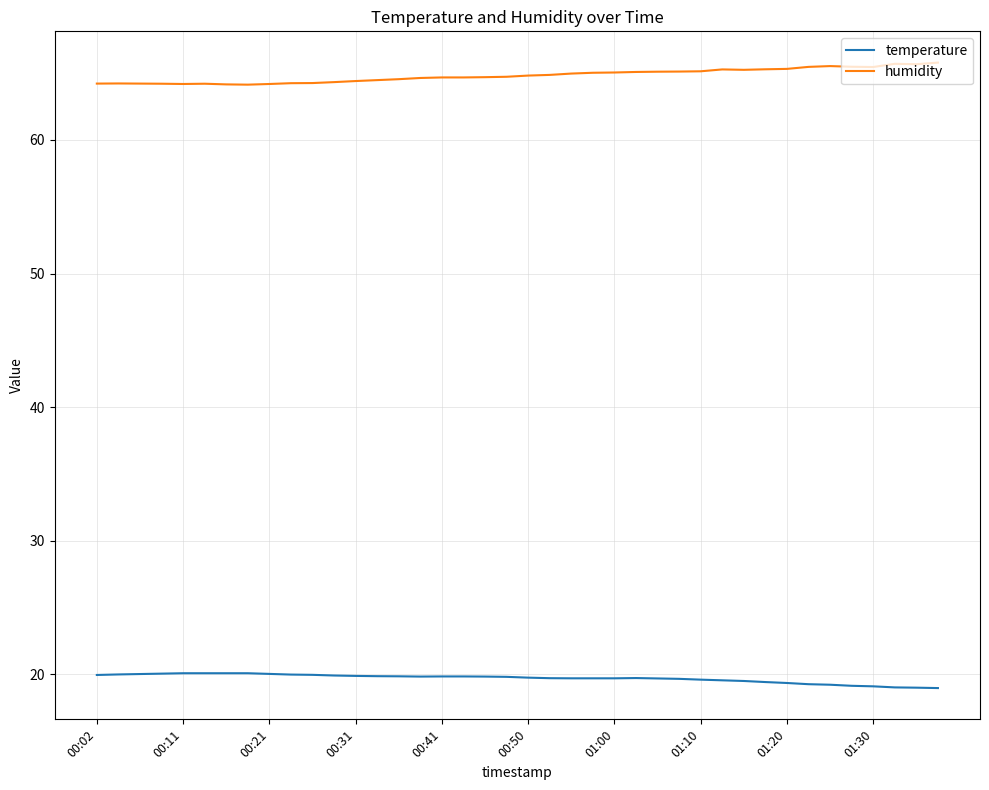

List the series in order of their overall mean, highest first.

humidity, temperature